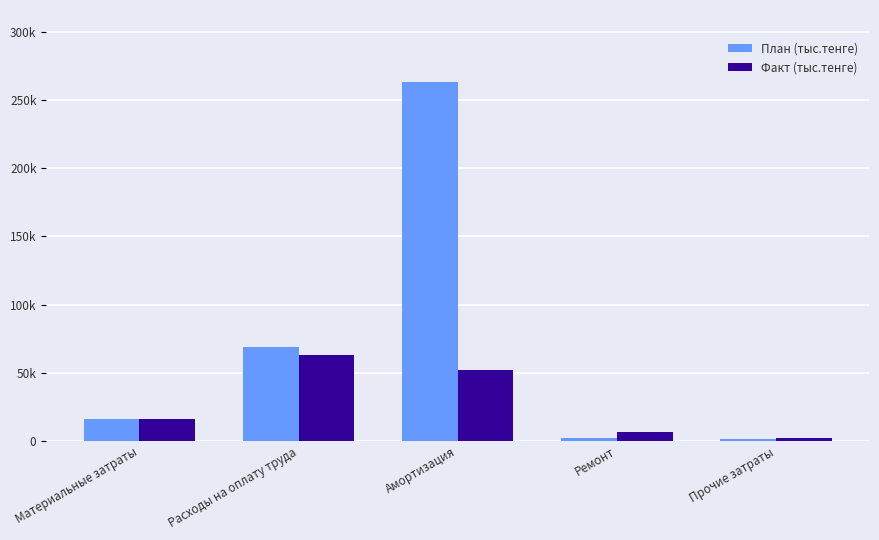

Which category has the lowest value in the План (тыс.тенге) series?

Прочие затраты